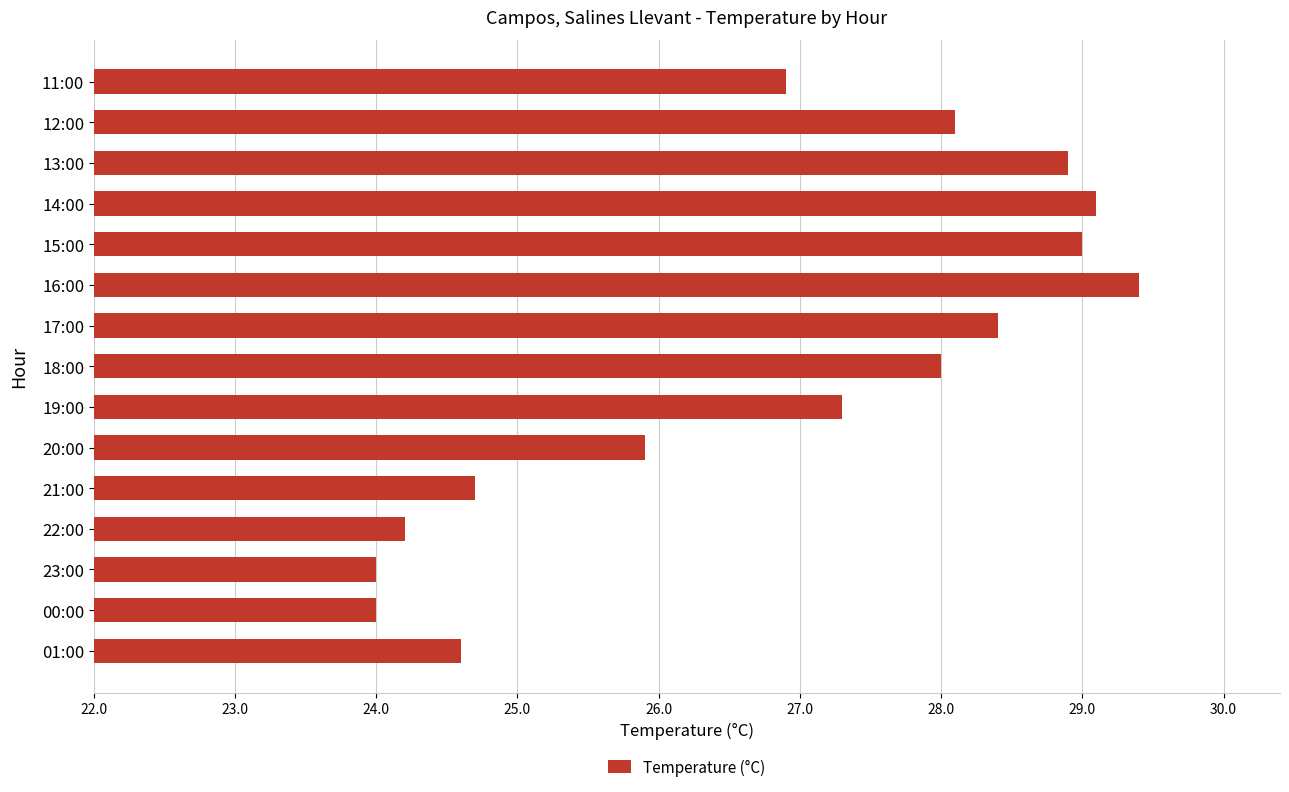

At which label is the value closest to 26?

20:00